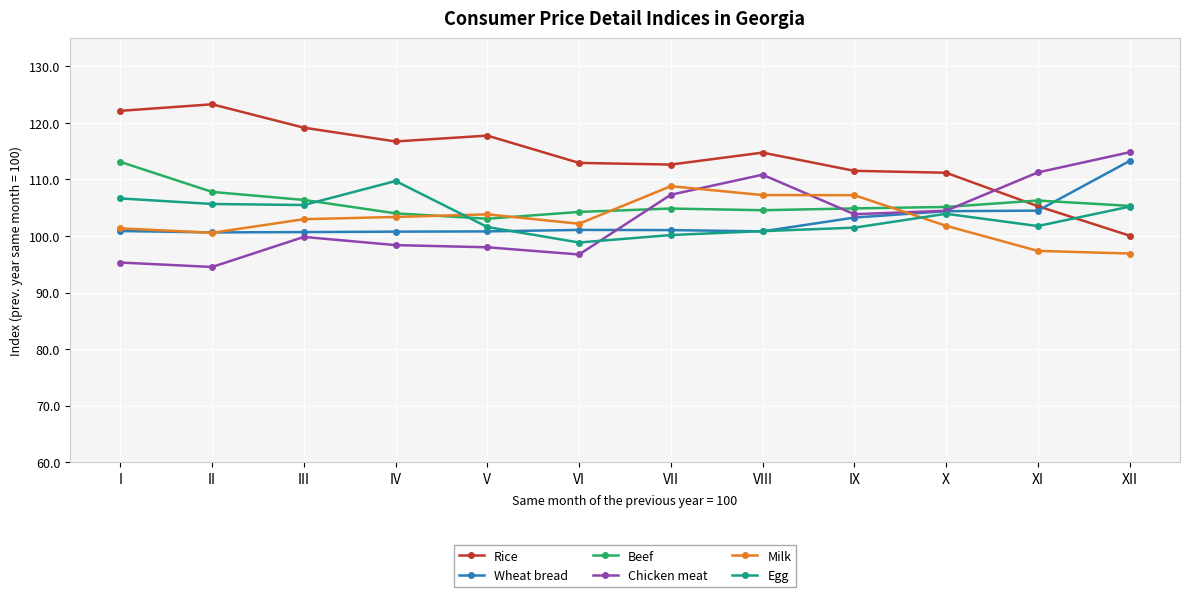

What is the difference between the maximum and minimum values in the Wheat bread series?

12.6